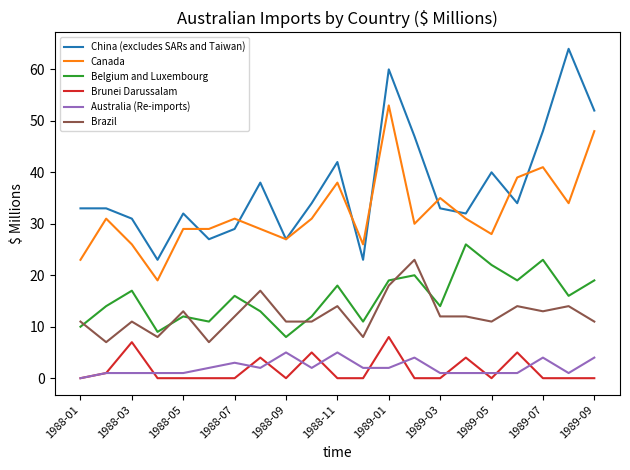

Which series has the largest total across all categories?

China (excludes SARs and Taiwan)